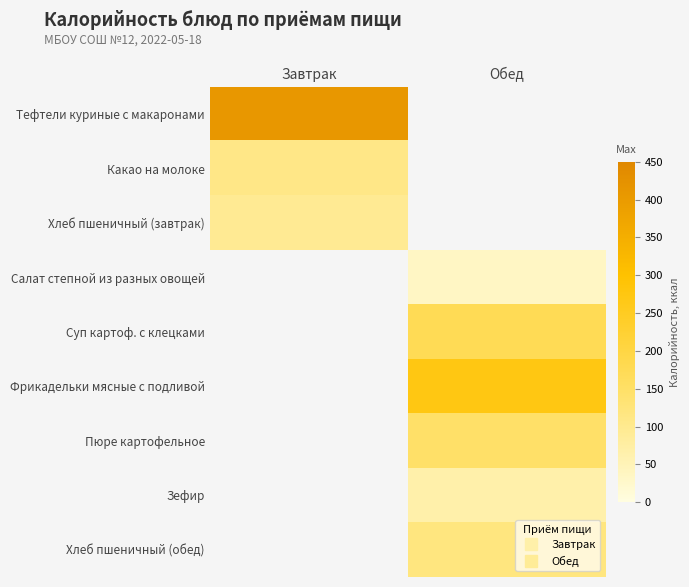

How many positive values does the Тефтели куриные с макаронами series have?

1